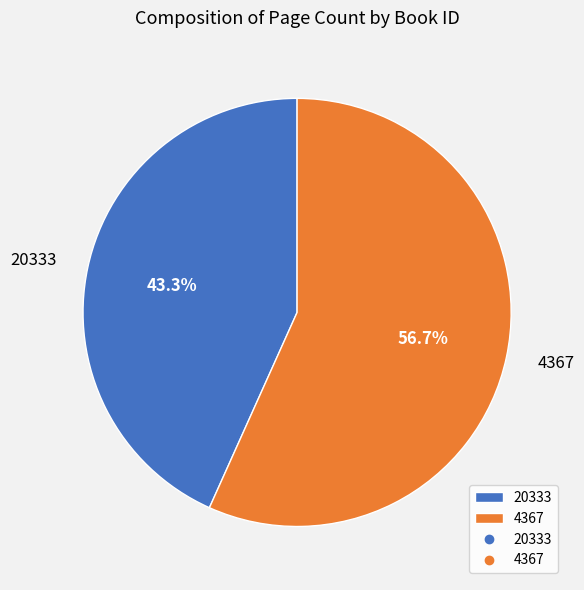

To the nearest percent, what portion does 20333 represent?

43%